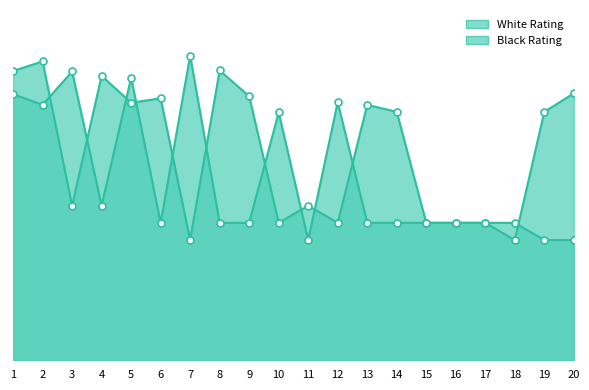

Rank the series by their average value, from highest to lowest.

Black Rating, White Rating